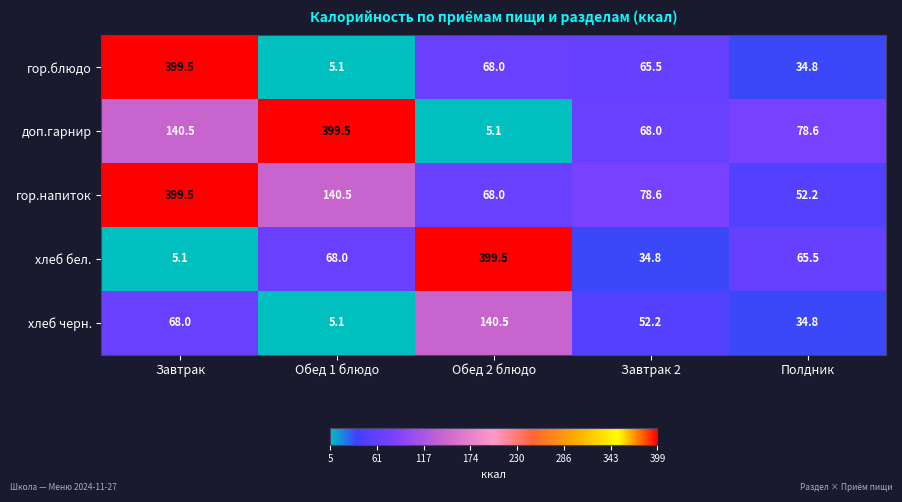

Where does the доп.гарнир series first go above 78?

Завтрак